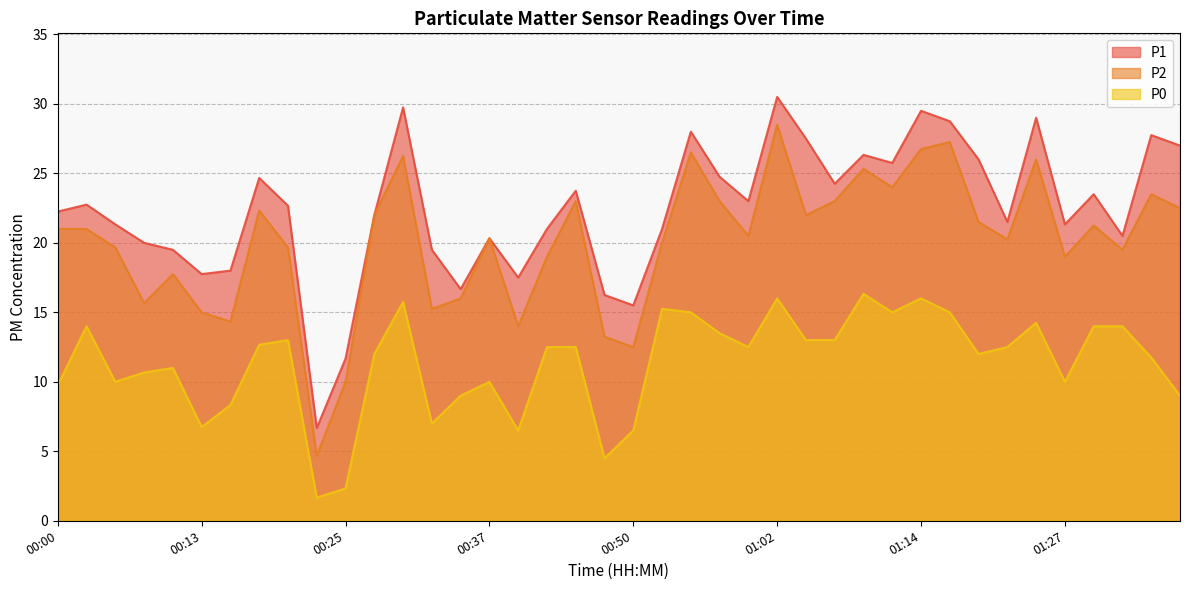

True or false: P0 has more than 0 interior local peaks.

True